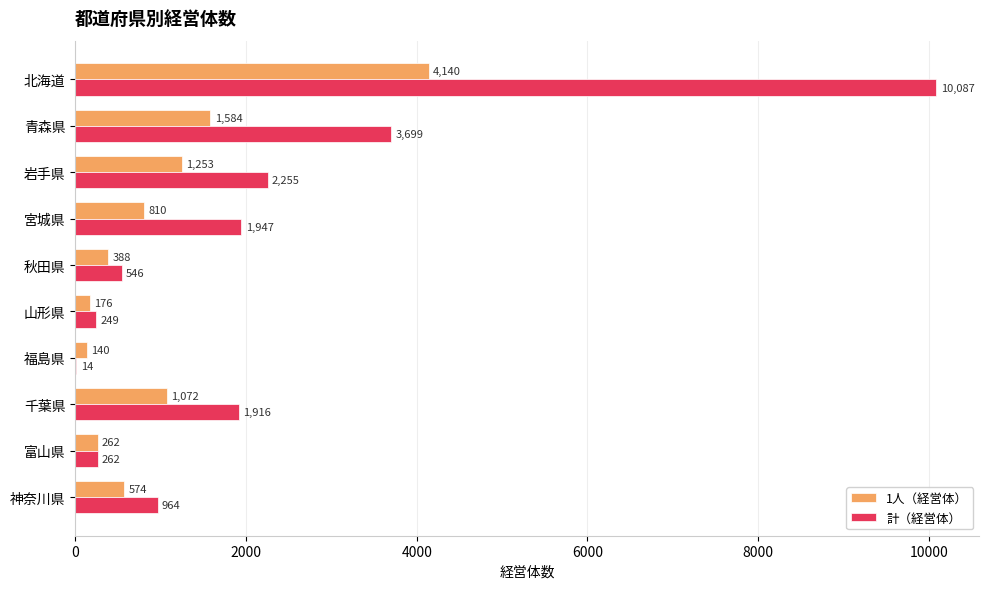

What are all the series names shown in the legend?

1人（経営体）, 計（経営体）